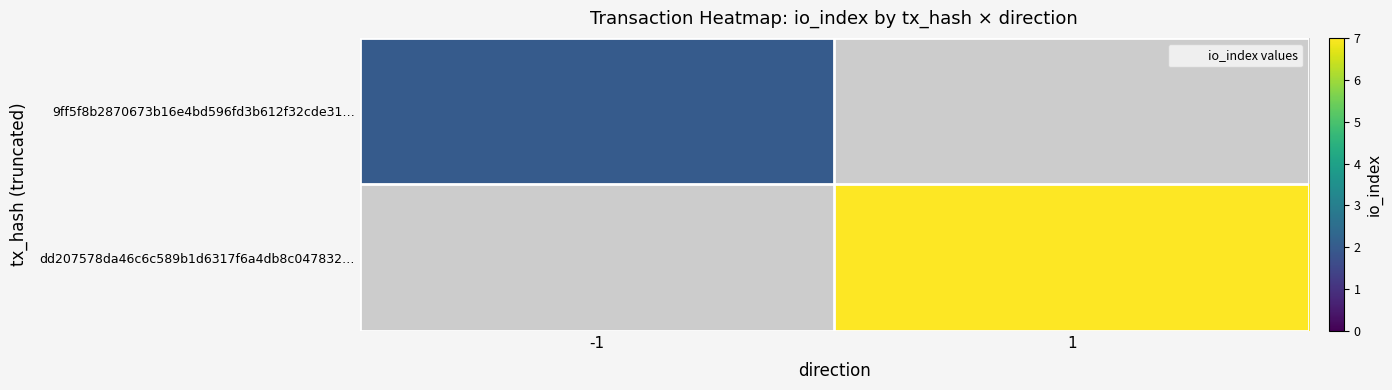

What value does the 9ff5f8b2870673b16e4bd596fd3b612f32cde31… series have at -1?

2.0